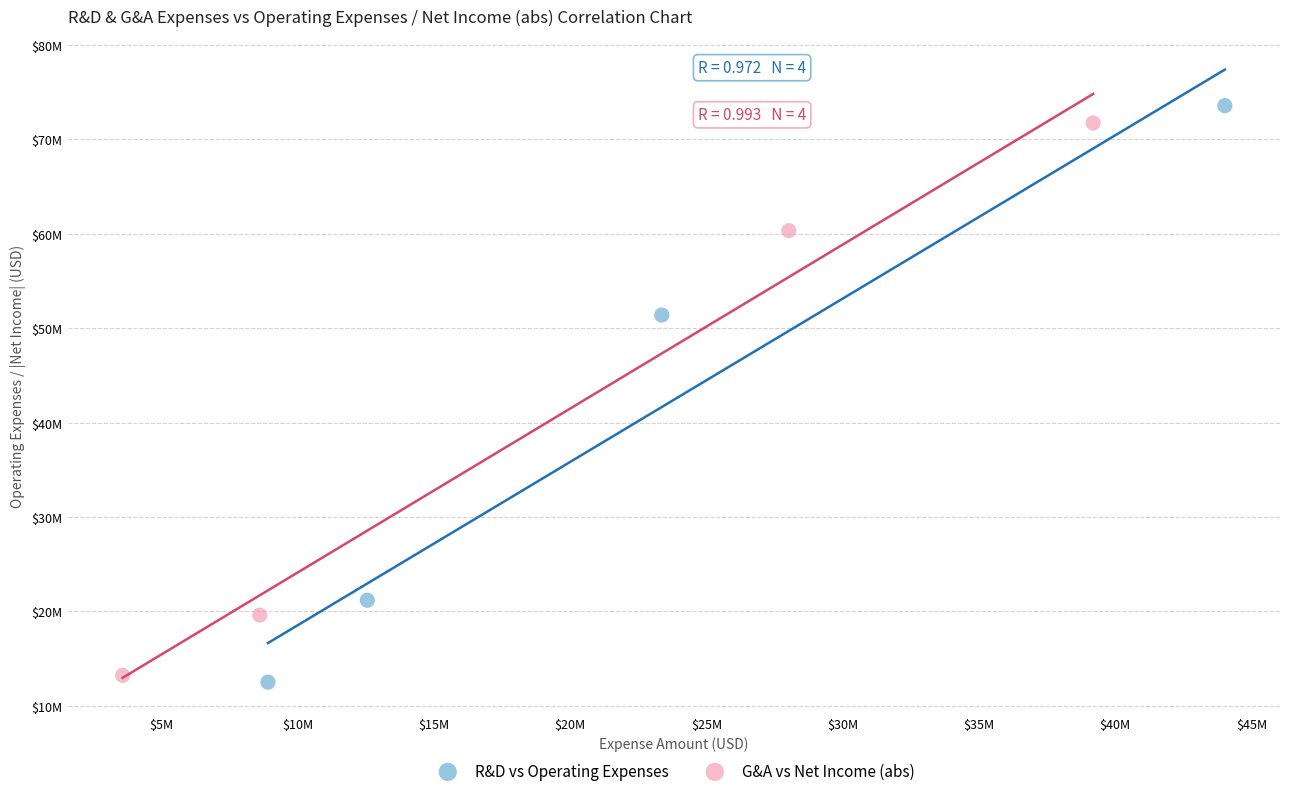

What are all the series names shown in the legend?

R&D vs Operating Expenses, G&A vs Net Income (abs)